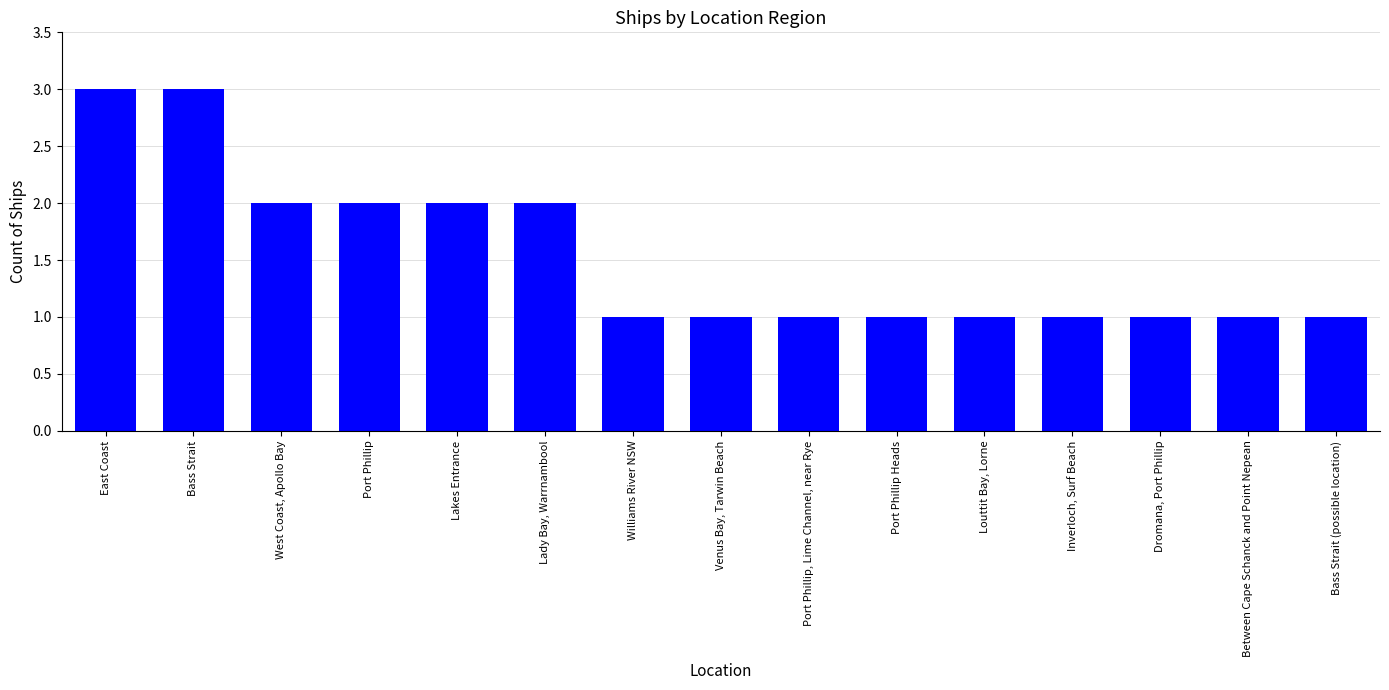

What is the maximum value shown in the chart?

3